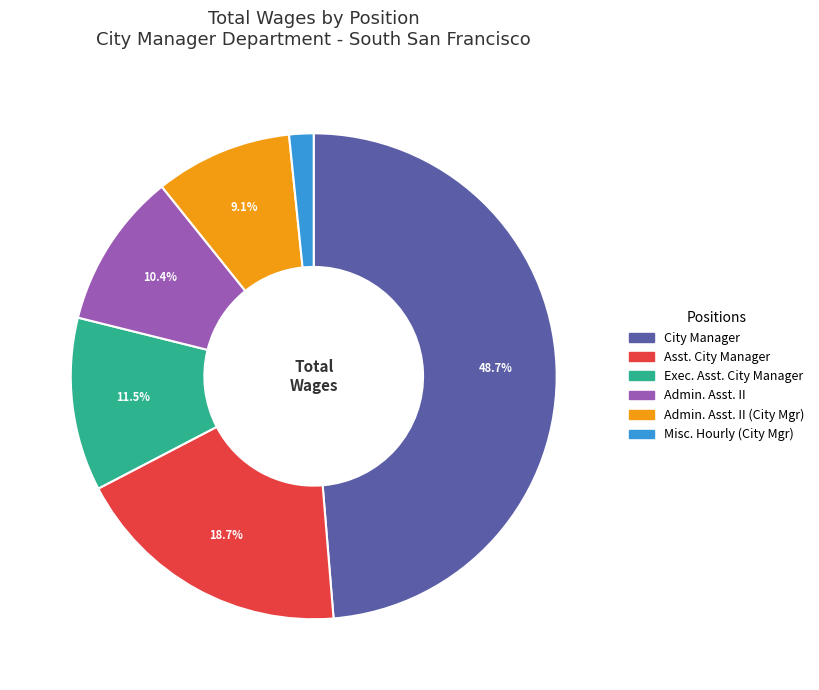

Is there a majority slice in this chart?

No